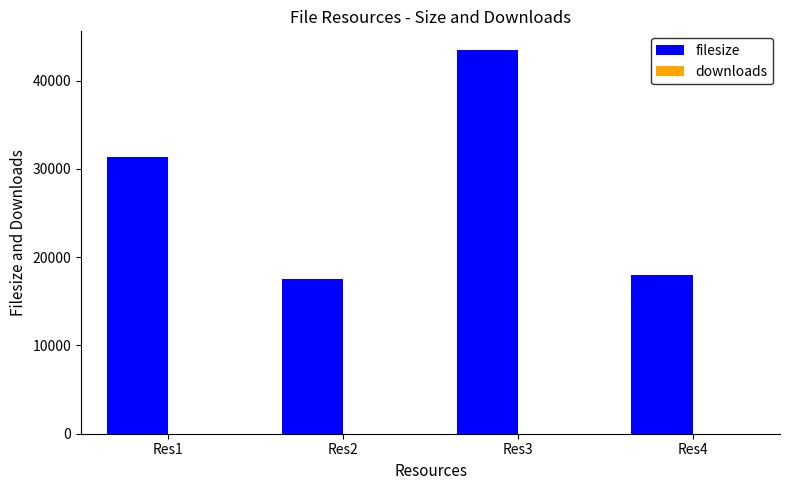

How many data points does each series have?

4